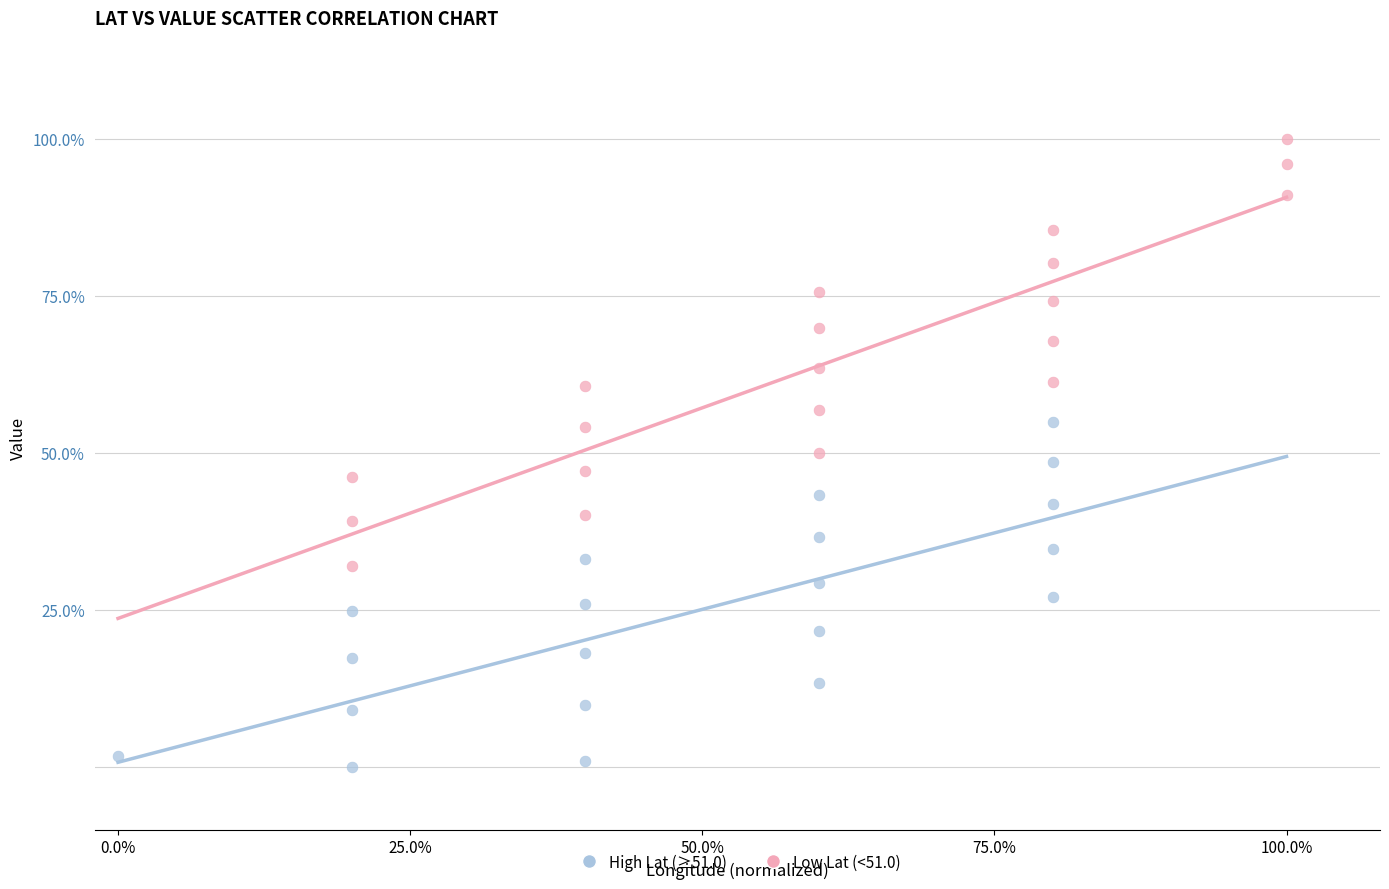

What are all the series names shown in the legend?

High Lat (≥51.0), Low Lat (<51.0)